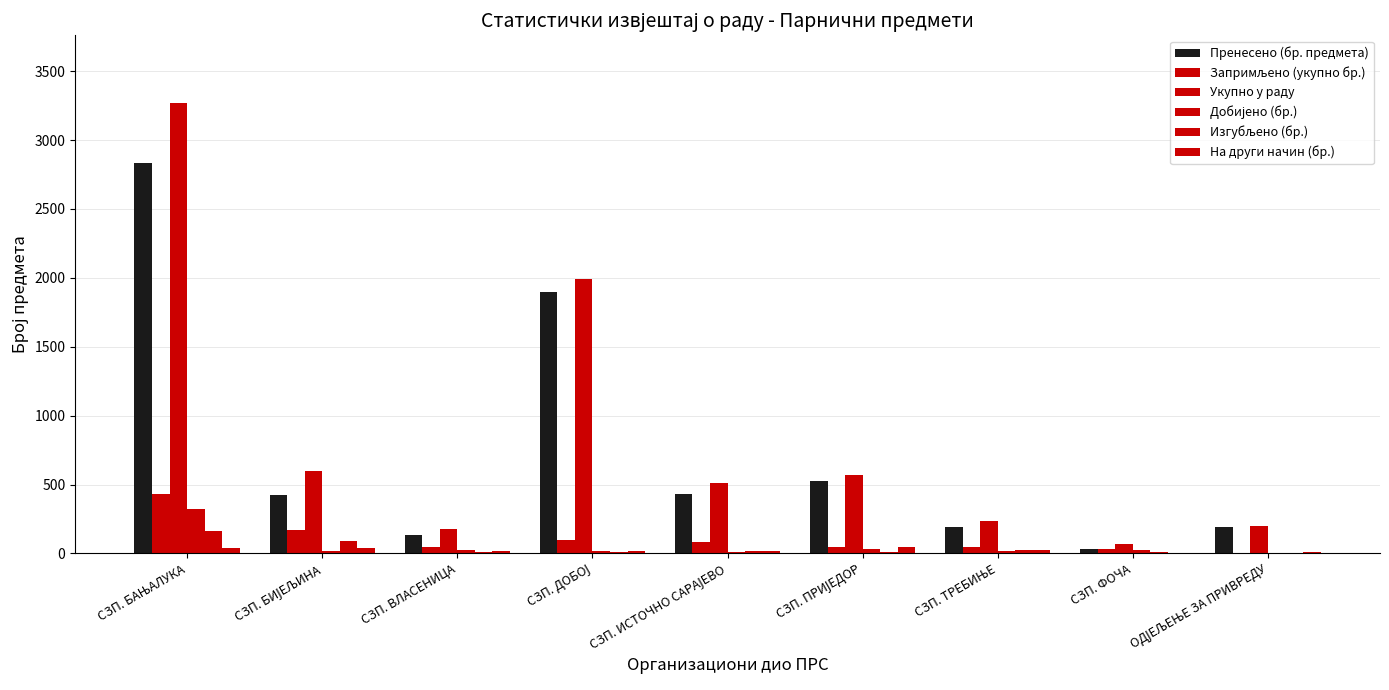

Which series changed the most between СЗП. БИЈЕЉИНА and ОДЈЕЉЕЊЕ ЗА ПРИВРЕДУ?

Укупно у раду